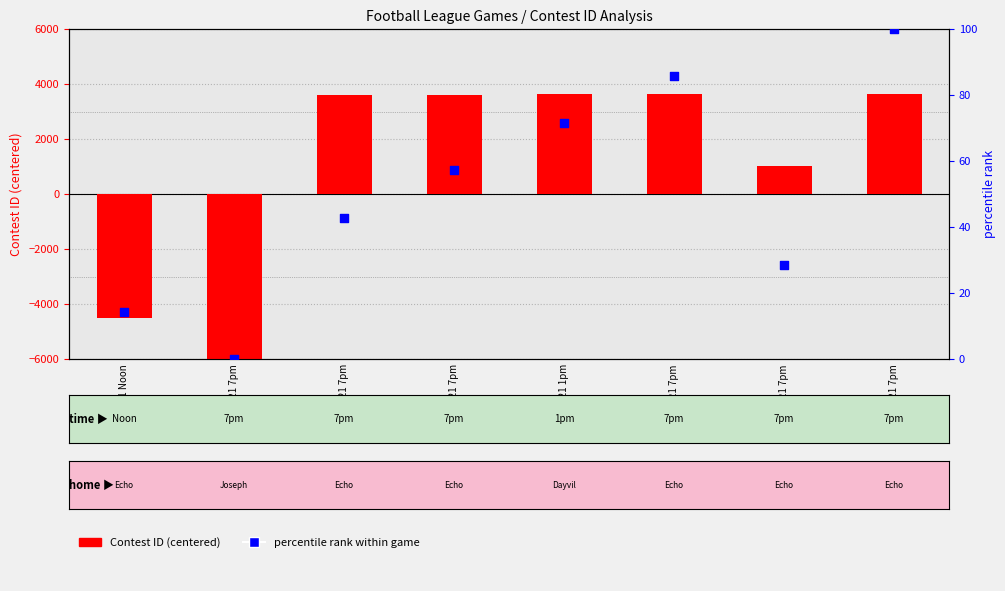

Which series reaches the minimum Y coordinate?

Contest ID (centered)